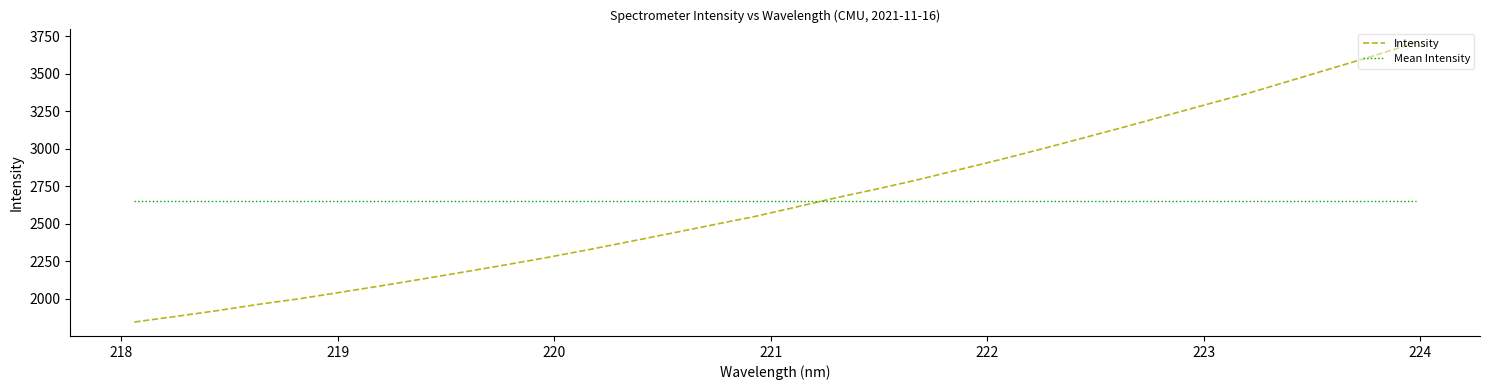

After their last crossing, which series has the higher values: Intensity or Mean Intensity?

Intensity